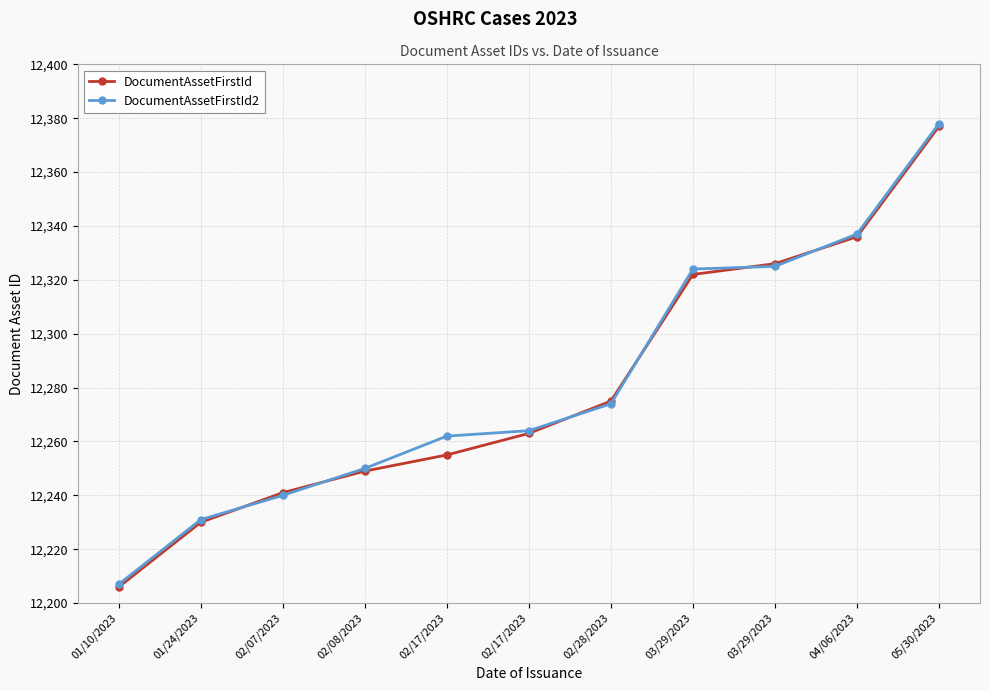

Where does the DocumentAssetFirstId2 series first go above 12264?

02/28/2023